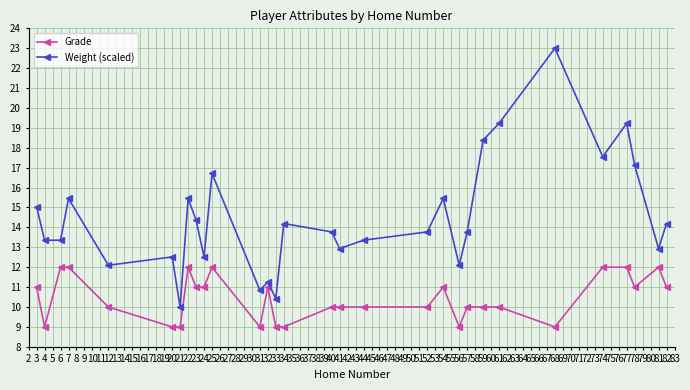

Reading left to right, list all the values displayed in this chart.

Grade: 11.0	9.0	12.0	12.0	10.0	9.0	9.0	12.0	11.0	11.0	12.0	9.0	11.0	9.0	9.0	10.0	10.0	10.0	10.0	11.0	9.0	10.0	10.0	10.0	9.0	12.0	12.0	11.0	12.0	11.0
Weight (scaled): 15.0	13.4	13.4	15.5	12.1	12.5	10.0	15.5	14.4	12.5	16.7	10.8	11.3	10.4	14.2	13.8	12.9	13.4	13.8	15.5	12.1	13.8	18.4	19.2	23.0	17.5	19.2	17.1	12.9	14.2